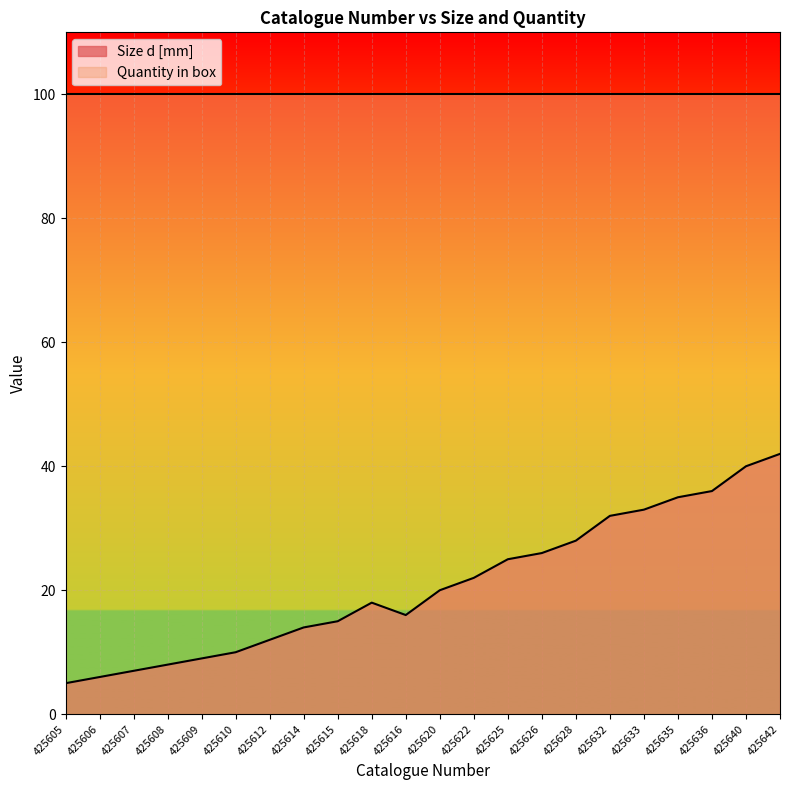

Which label corresponds to the smallest value in the chart?

425605